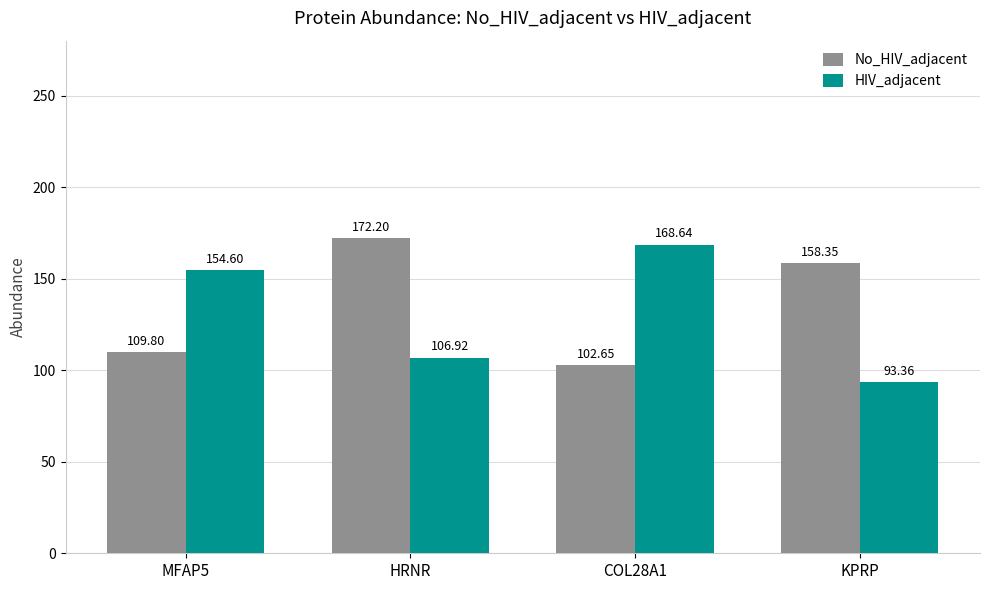

Rank the series by their average value, from highest to lowest.

No_HIV_adjacent, HIV_adjacent